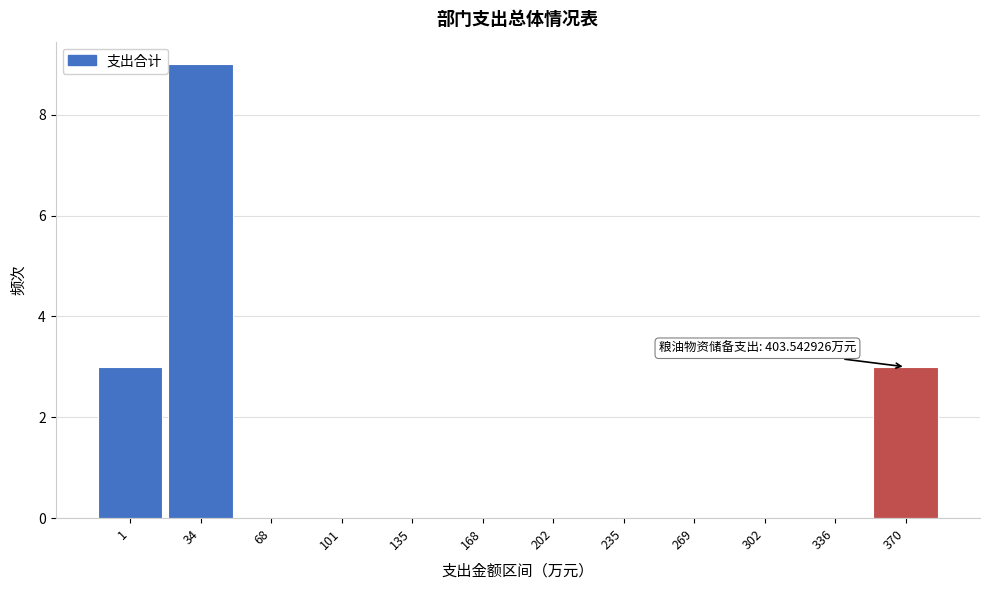

Reading left to right, what are all the values shown in this chart?

1=3	34=9	68=0	101=0	135=0	168=0	202=0	235=0	269=0	302=0	336=0	370=3